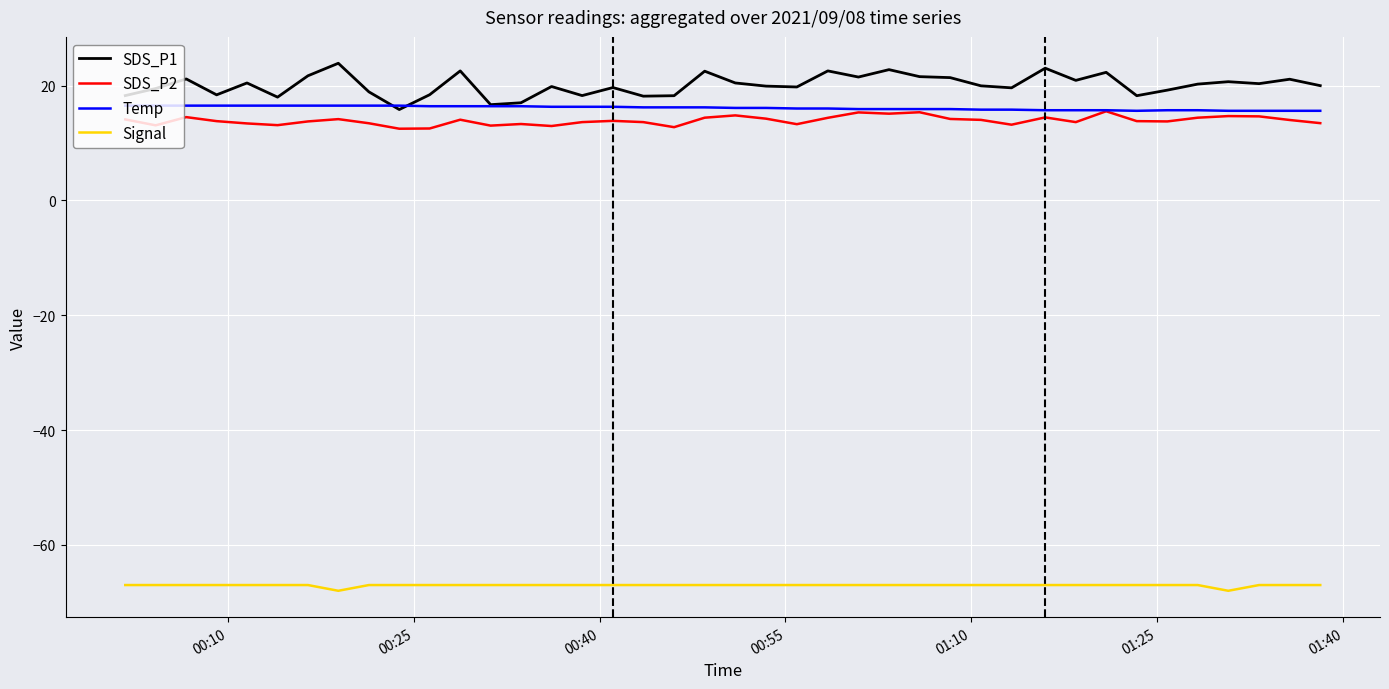

True or false: Signal and SDS_P1 intersect in this chart.

False